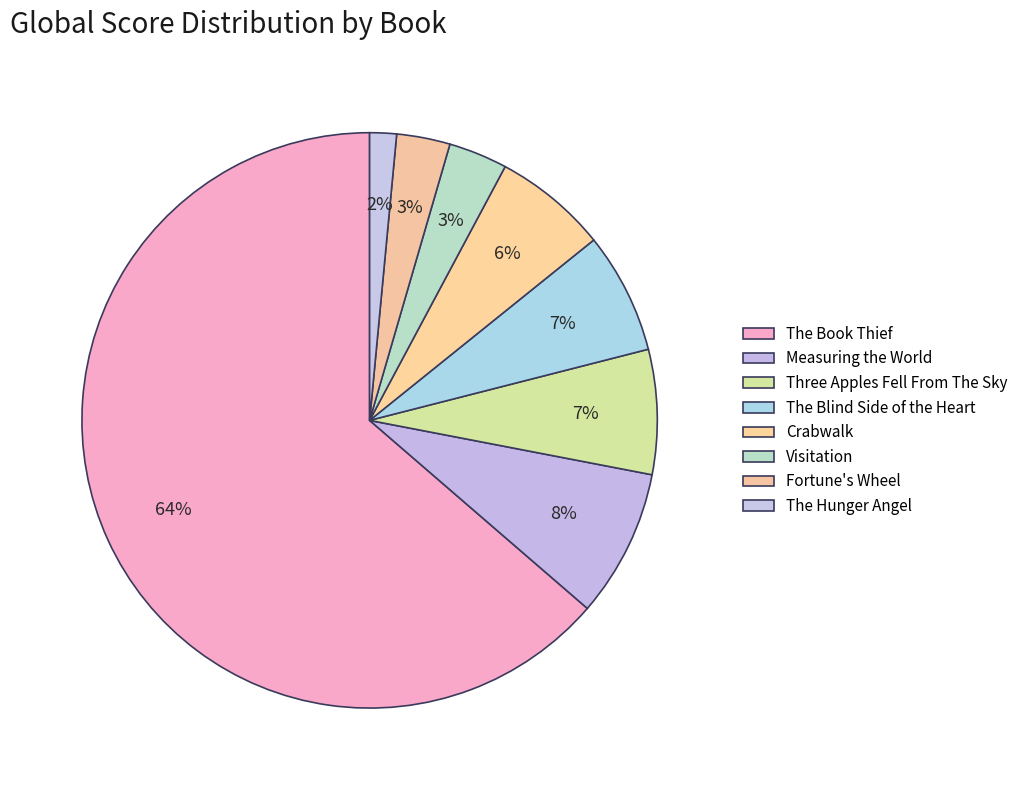

What is the change in value from The Book Thief to Three Apples Fell From The Sky?

-566